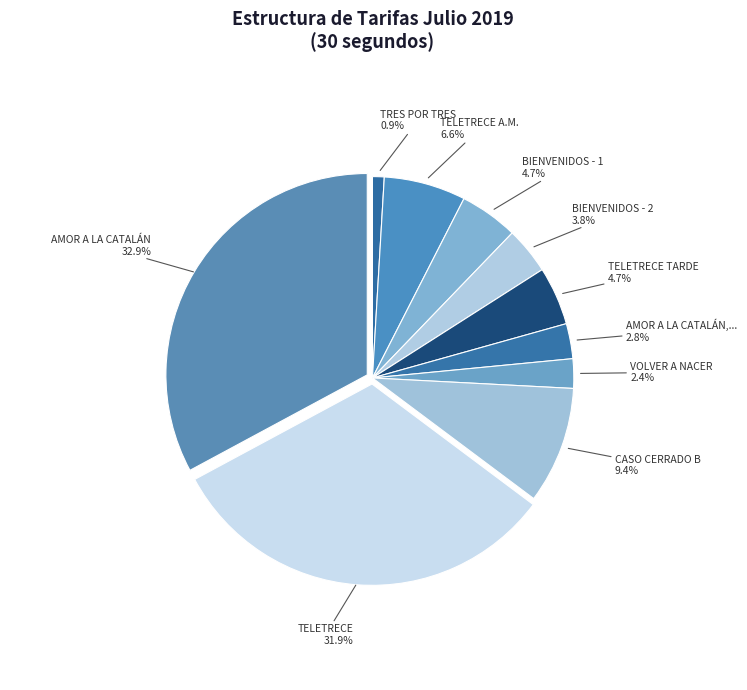

Count the number of slices in the pie.

10